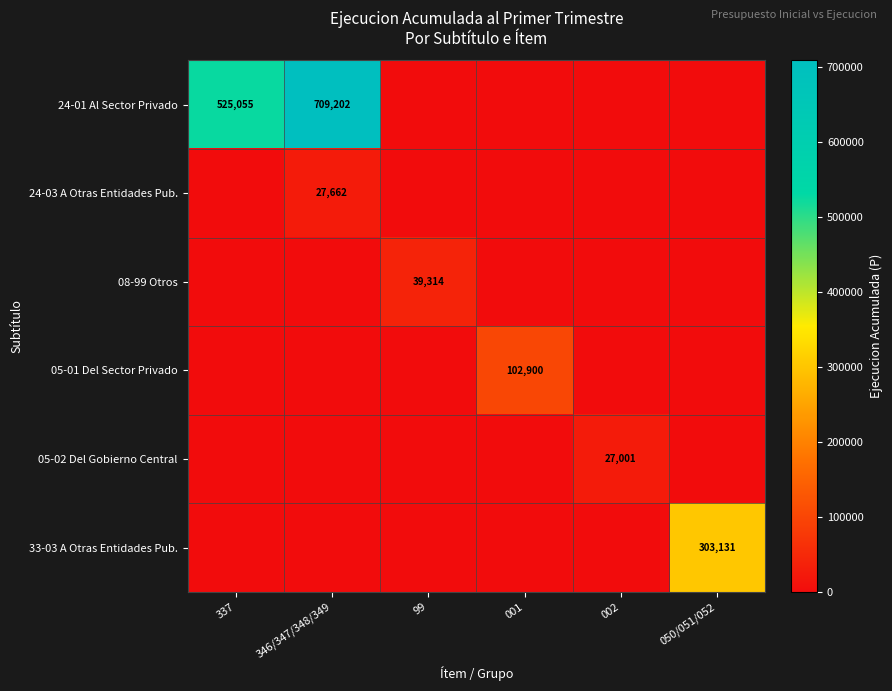

Which series has the widest spread of values?

24-01 Al Sector Privado